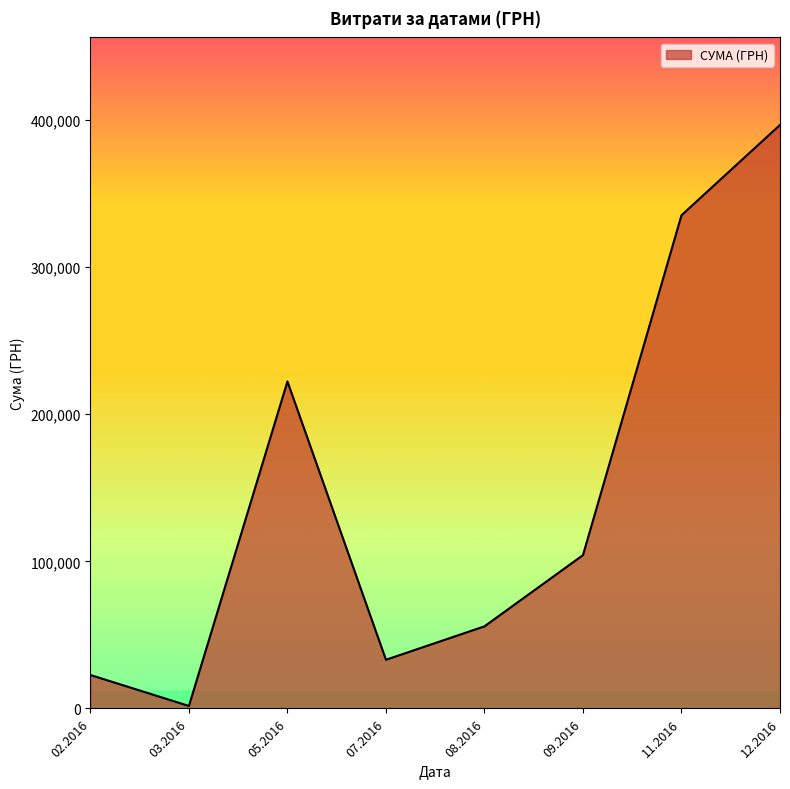

Where is the first local maximum?

05.2016